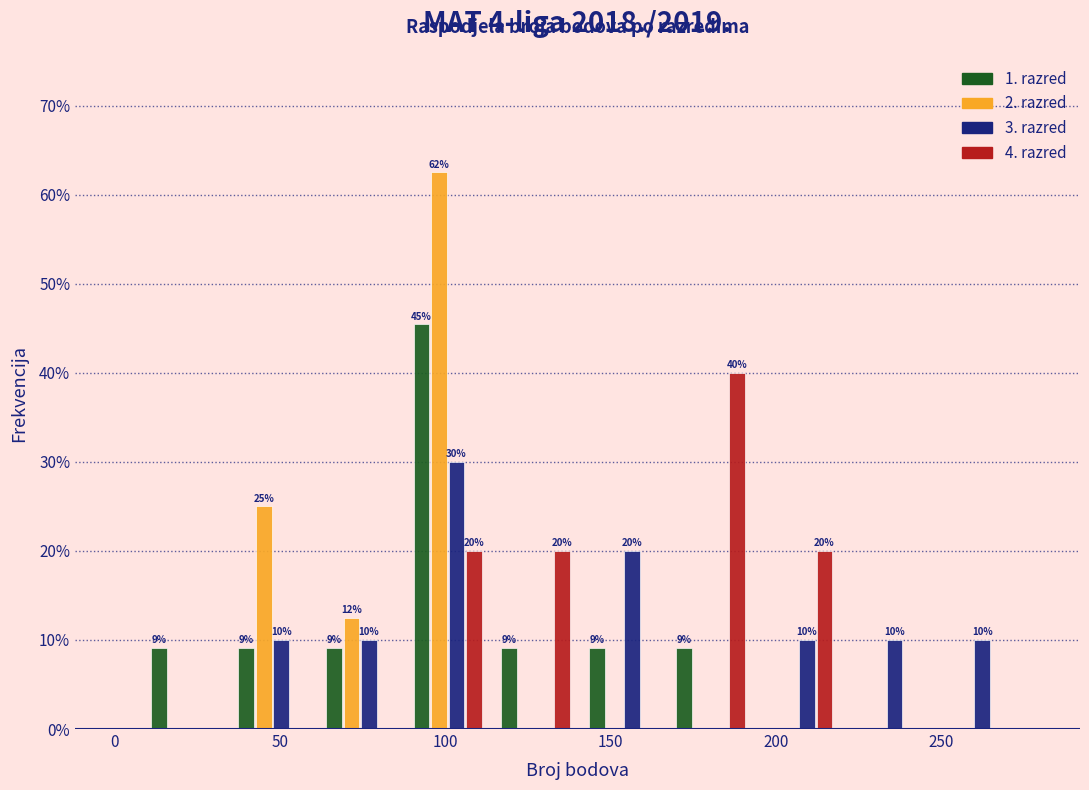

In the 1. razred series, which range on the x-axis has the tallest bar?

87.5 to 114.0